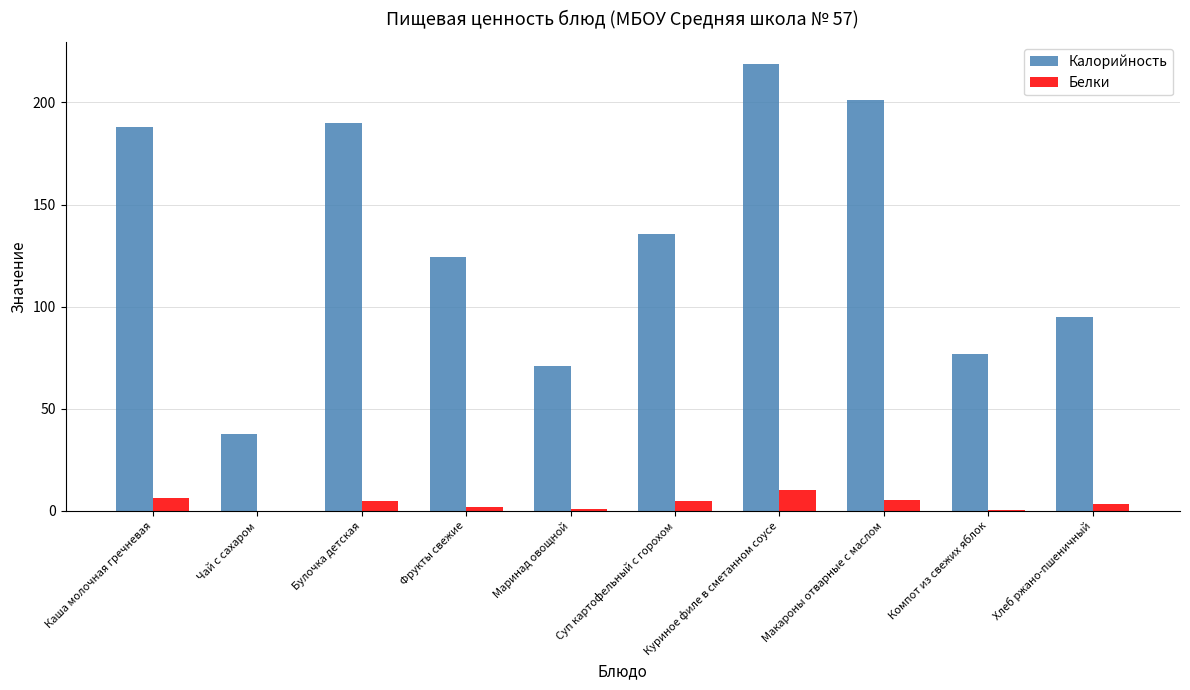

What is the average value of the Калорийность series?

133.8